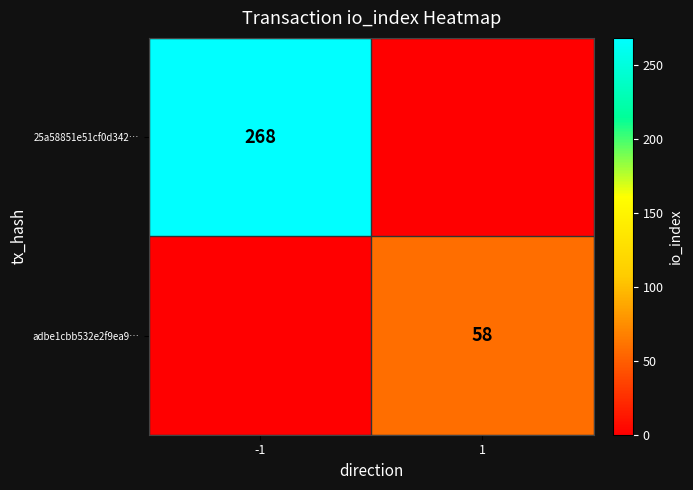

At how many categories does at least one series exceed 150?

1